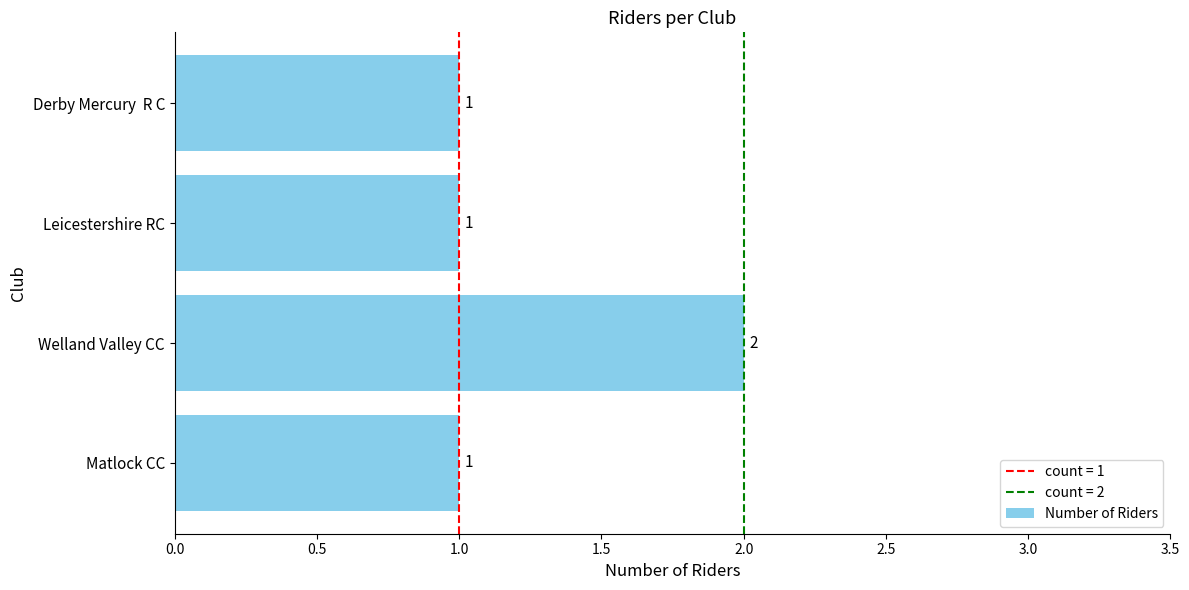

Count the values in the range 1 to 2.

4